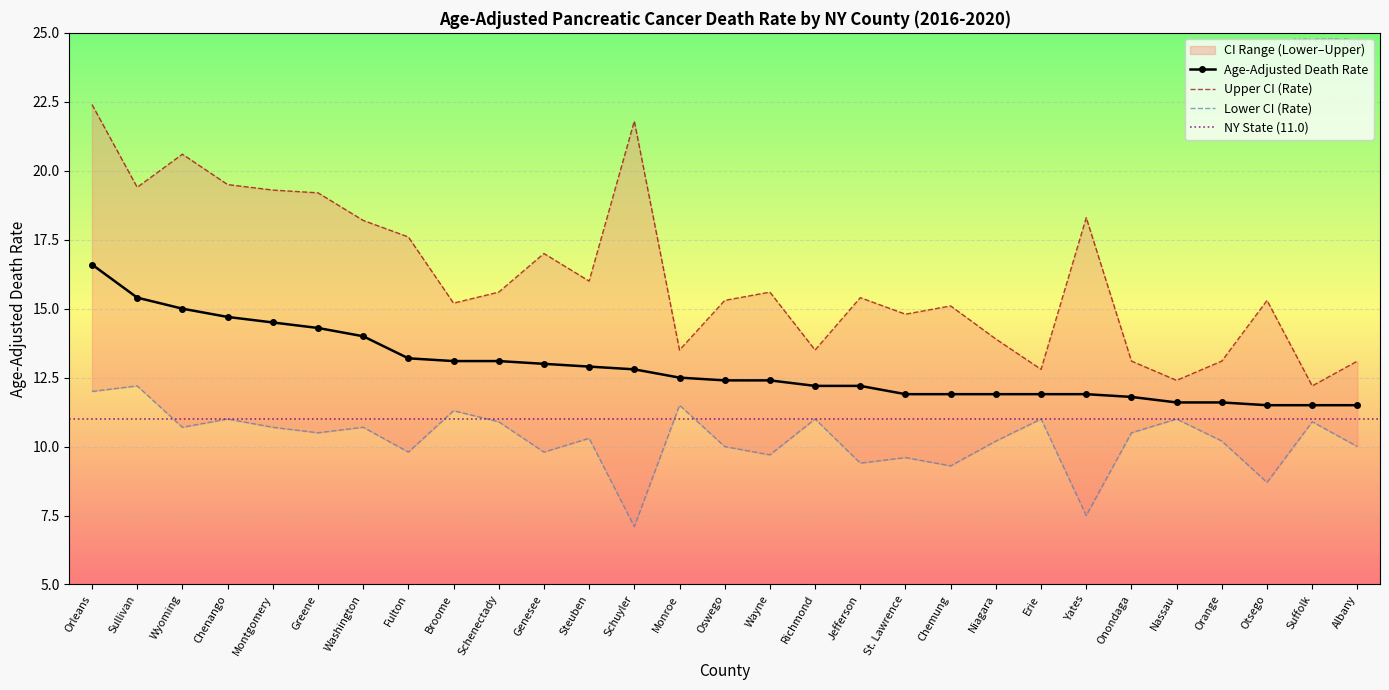

True or false: Upper CI (Rate) and Lower CI (Rate) cross at least once.

False